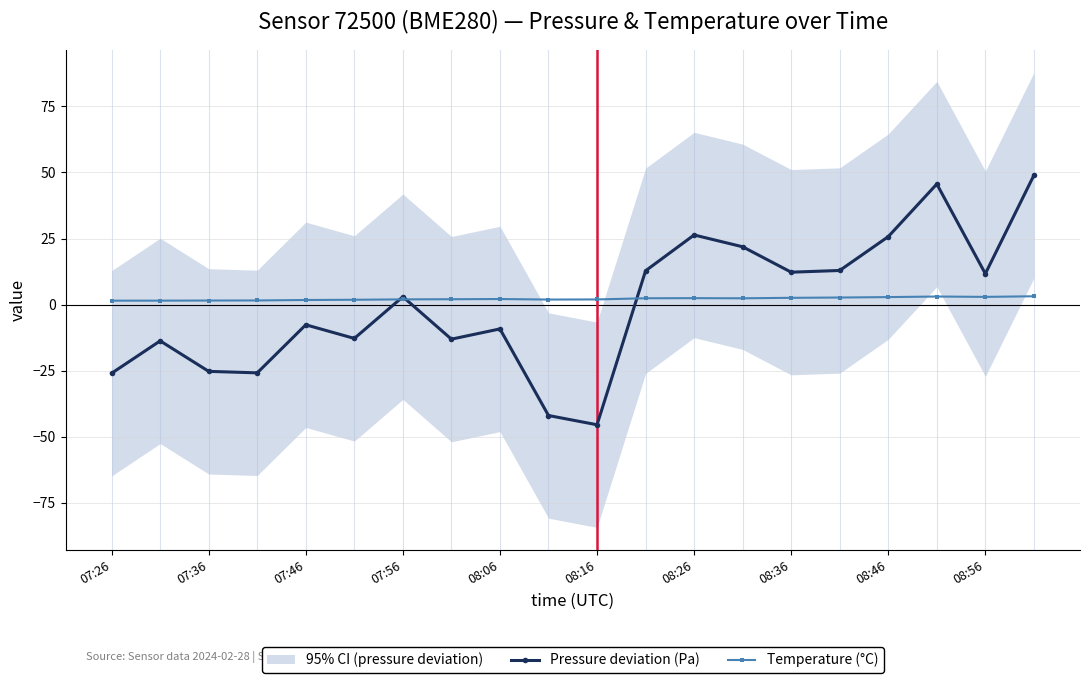

At which label does Pressure deviation (Pa) reach its minimum?

08:16